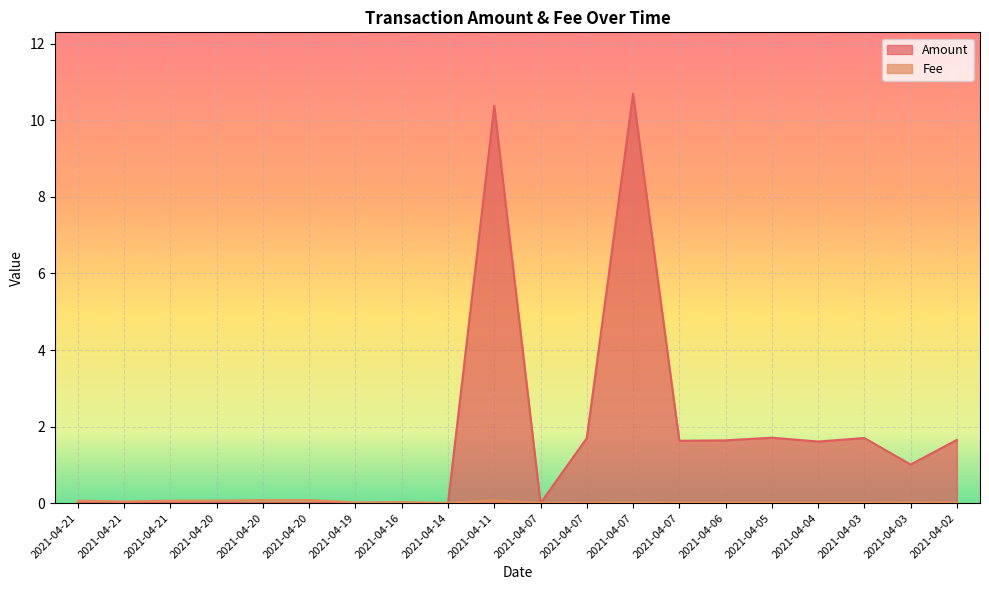

At which label does Amount first exceed 1?

2021-04-11